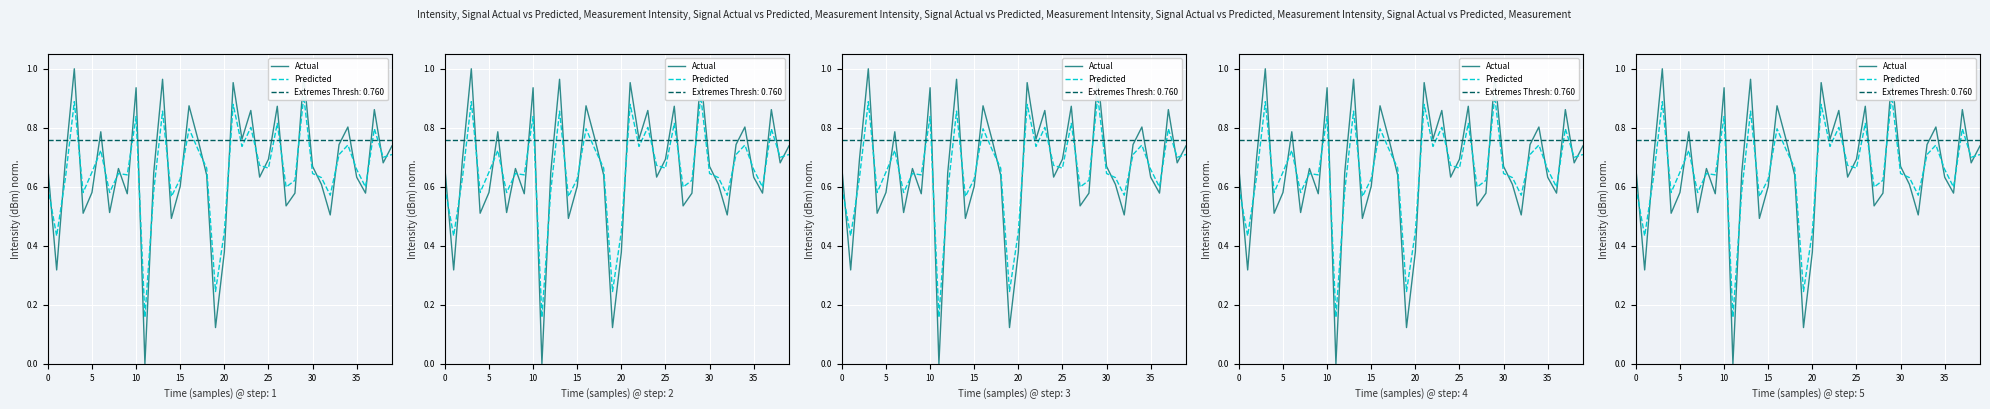

List the series in order of their peak value, lowest first.

Predicted, Actual